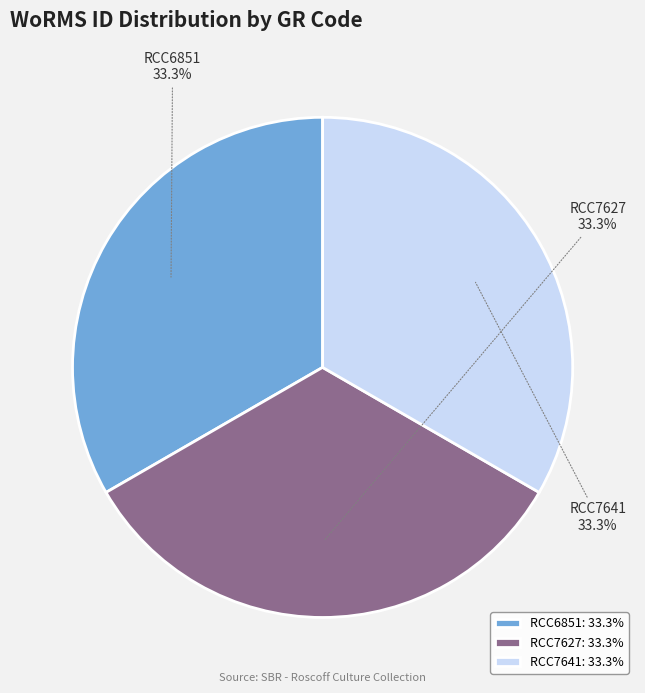

Does any single category account for the majority?

No